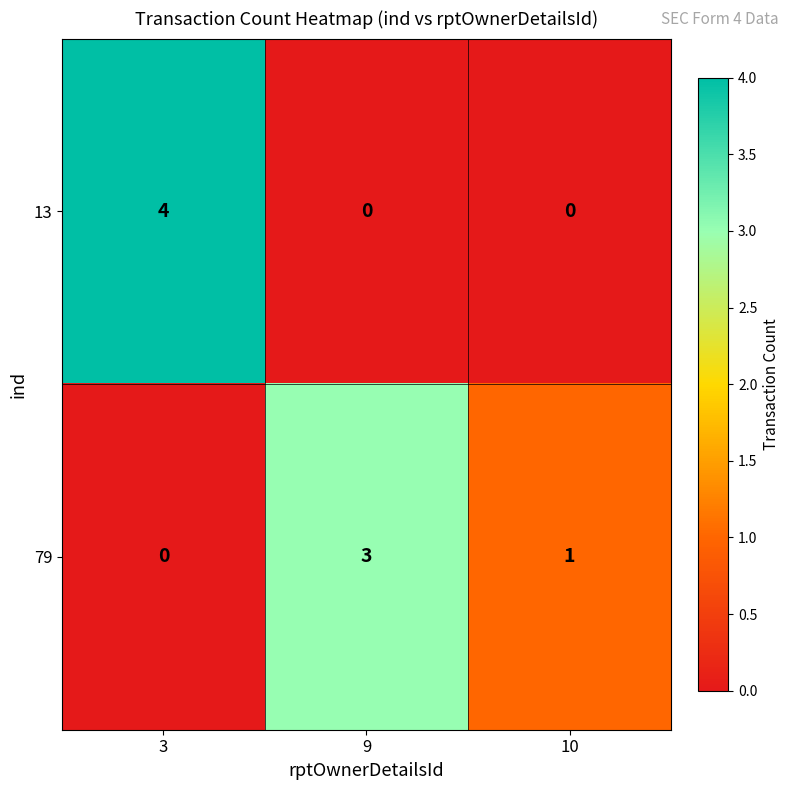

Which category has the highest value in the 13 series?

3